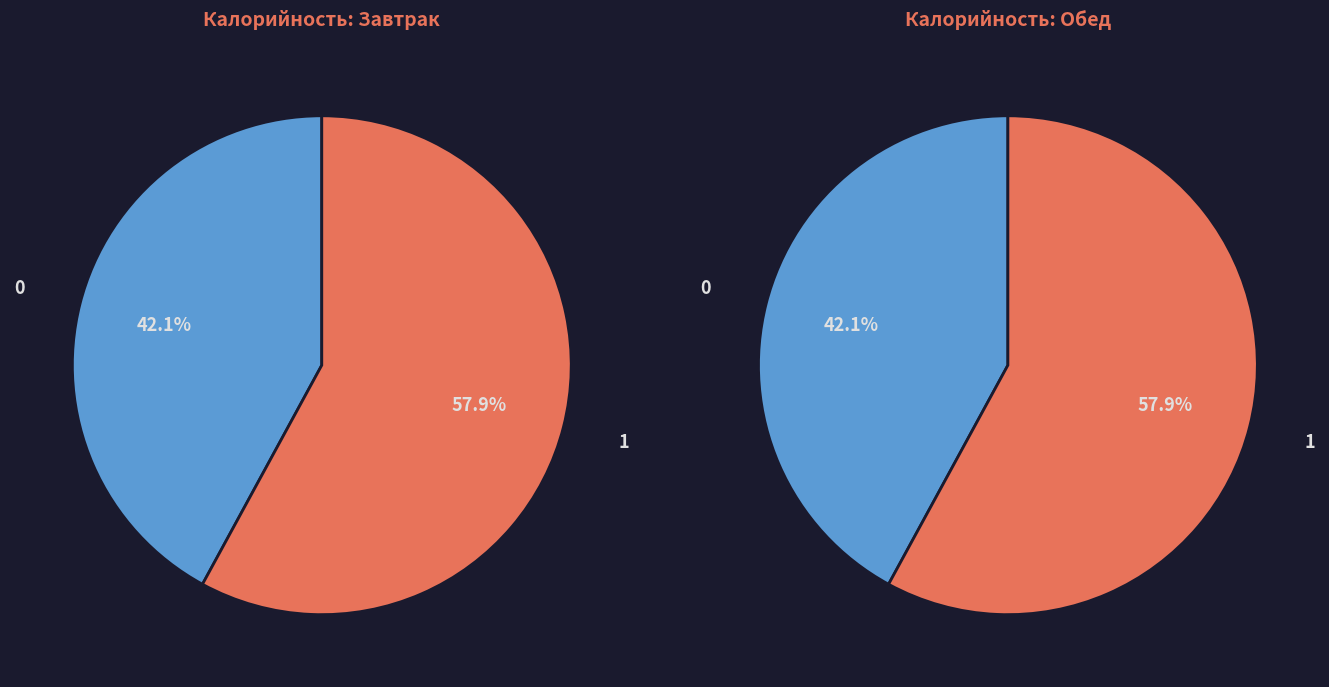

True or false: Обед accounts for 53% of the total.

False